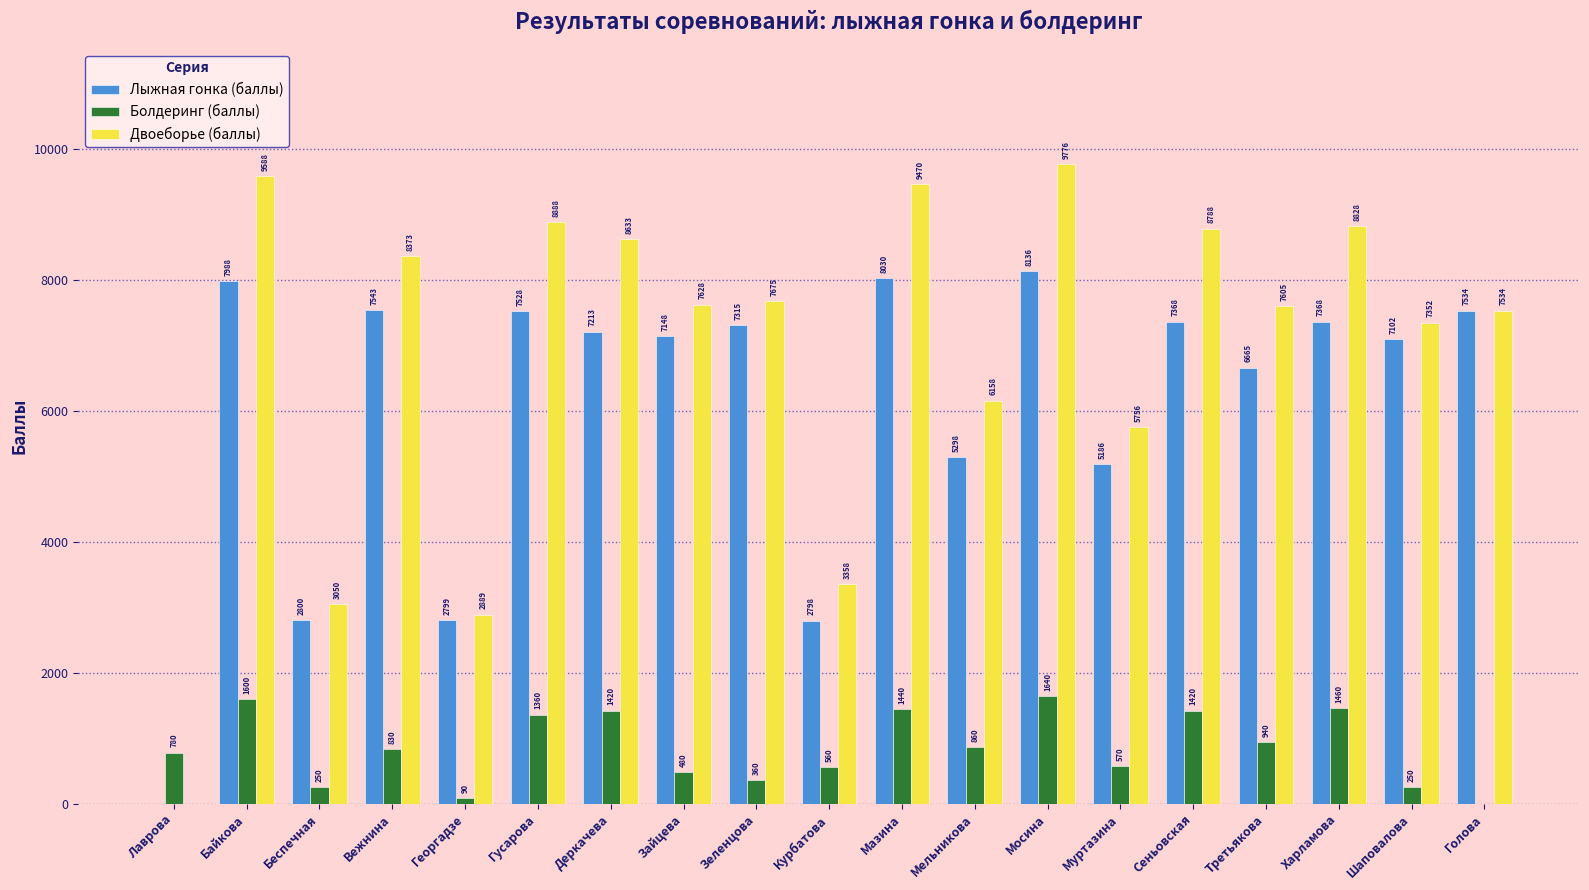

What is the spread (max minus min) of values at Вежнина?

7543